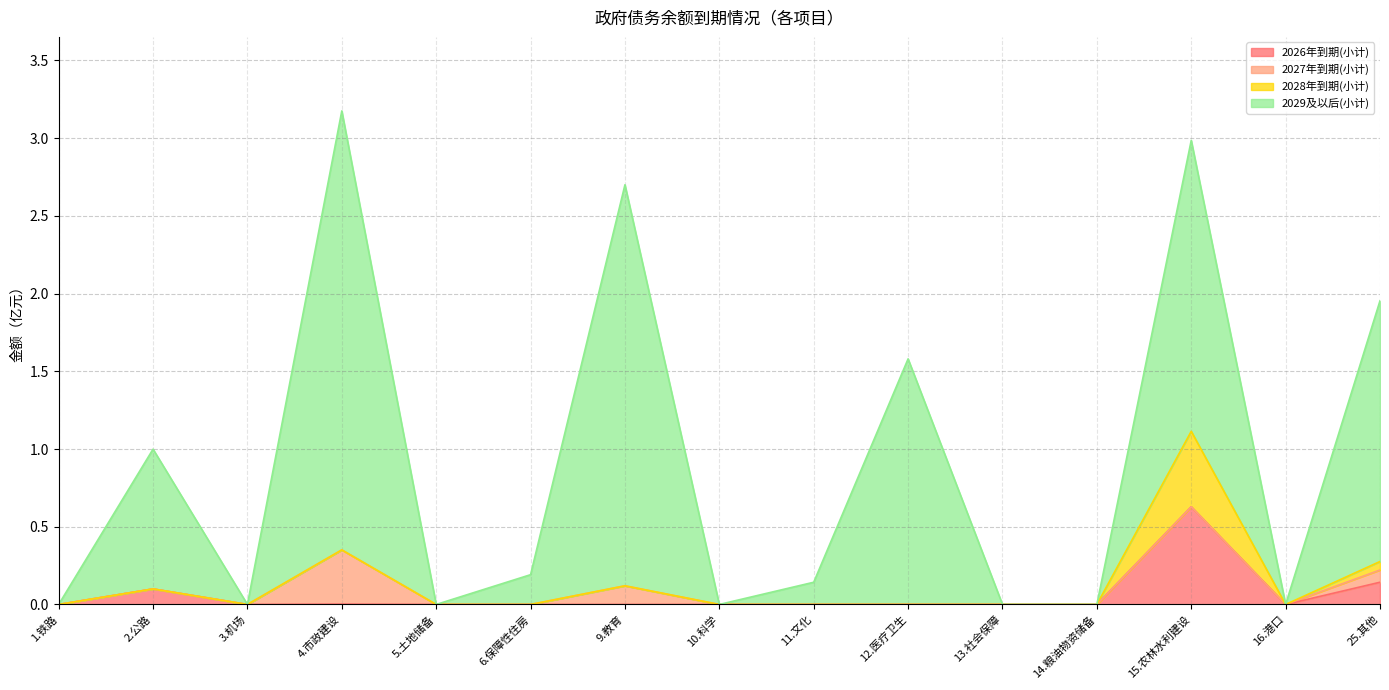

What is the average value of the 2029及以后(小计) series?

0.9